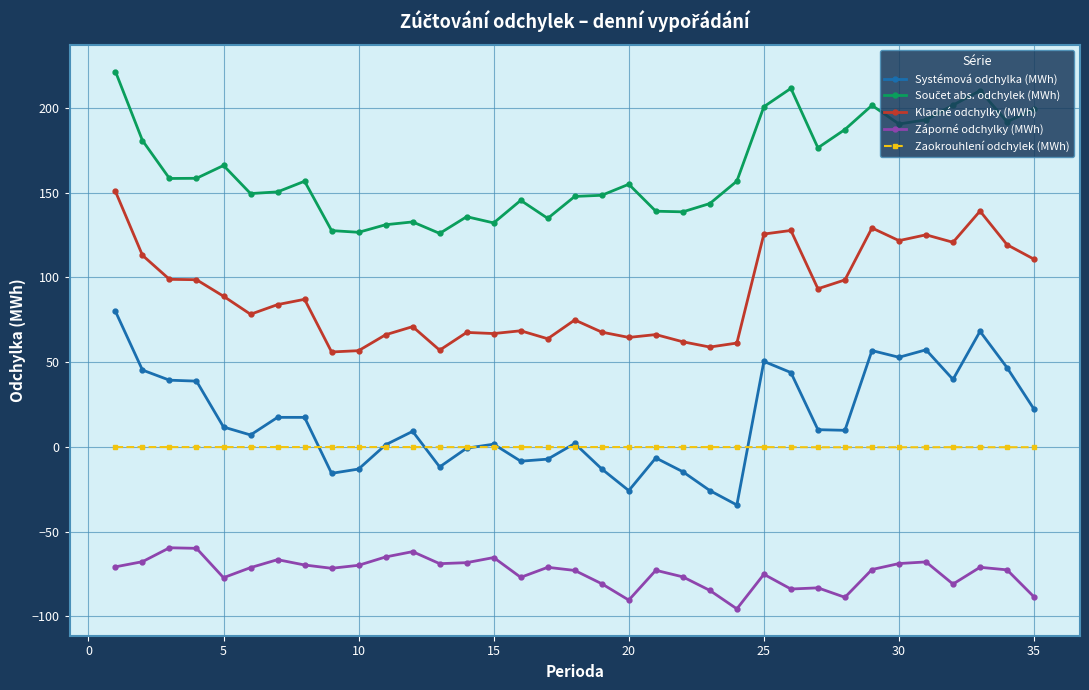

How many categories are shown in the chart?

35